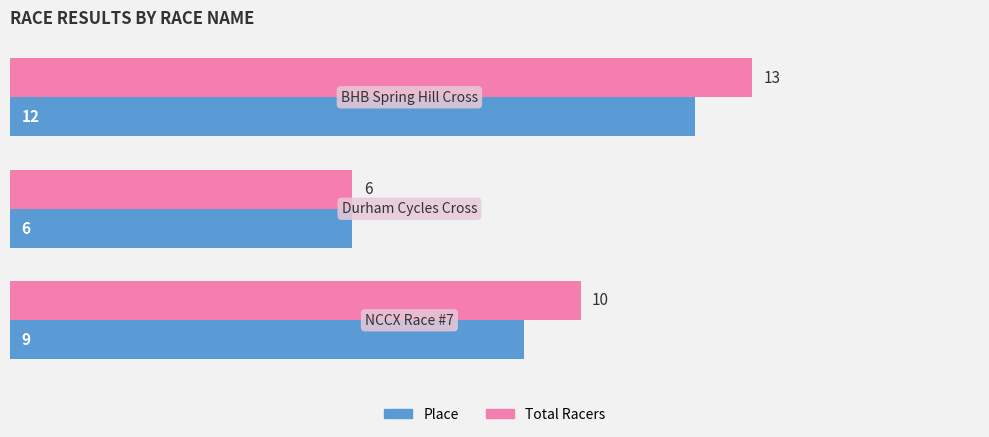

What is the maximum value shown in the chart?

13